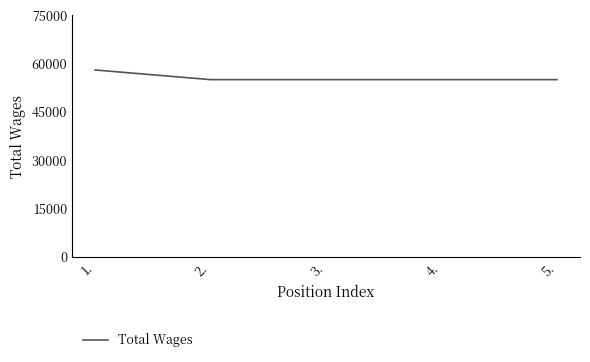

Count the number of data series in this chart.

1